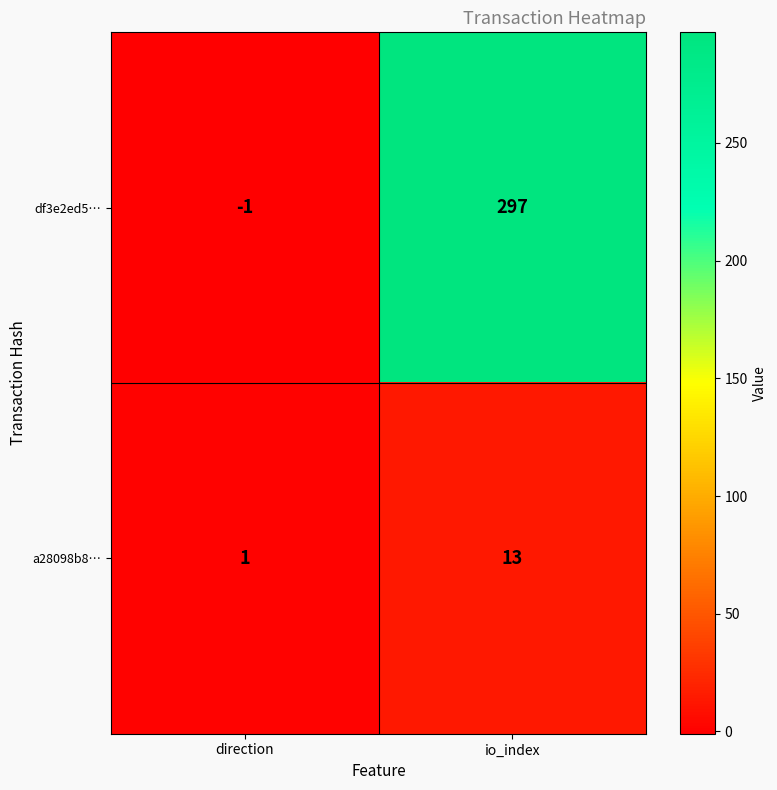

Rank the series at io_index from lowest to highest value.

a28098b8…, df3e2ed5…